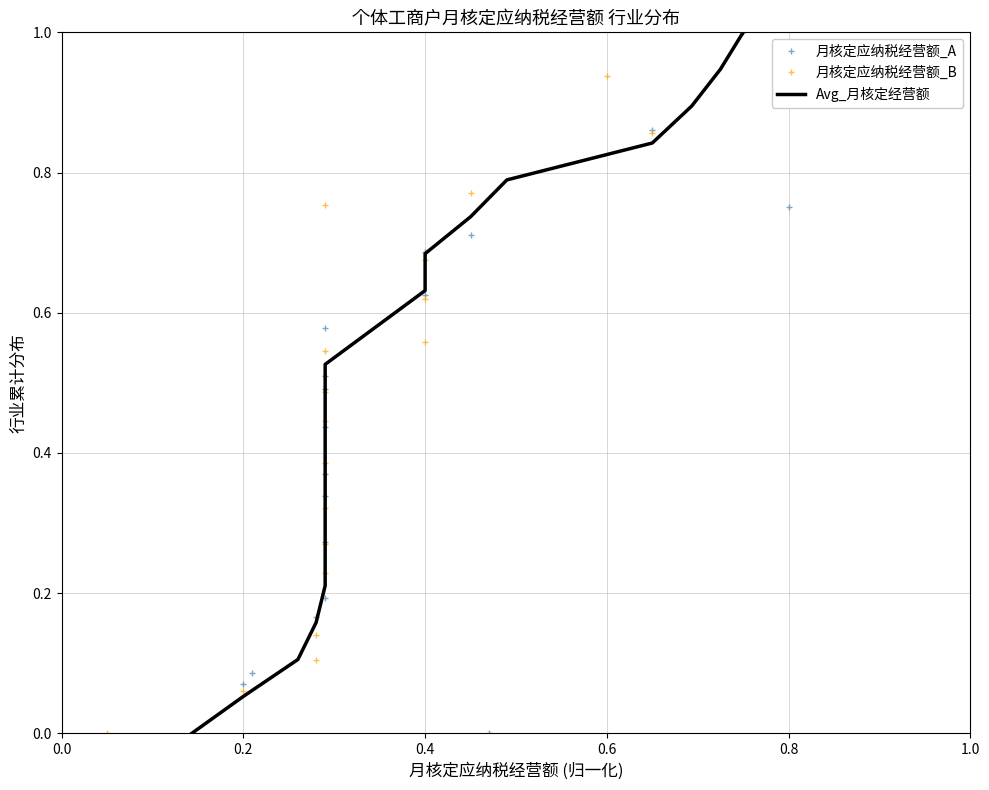

How many data points does each series have?

20